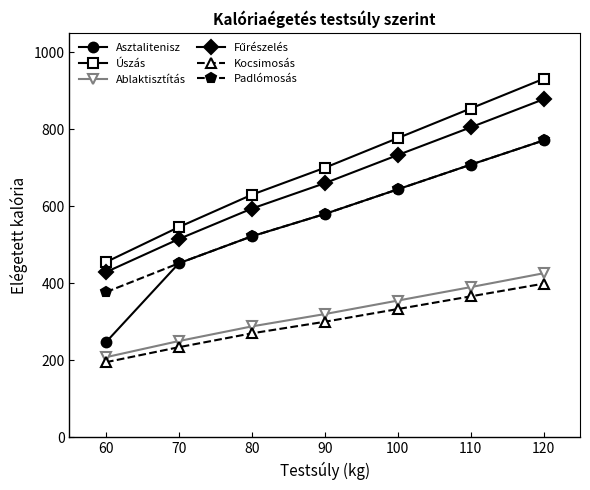

What is the value of the Úszás point at the 1st from the left?

455